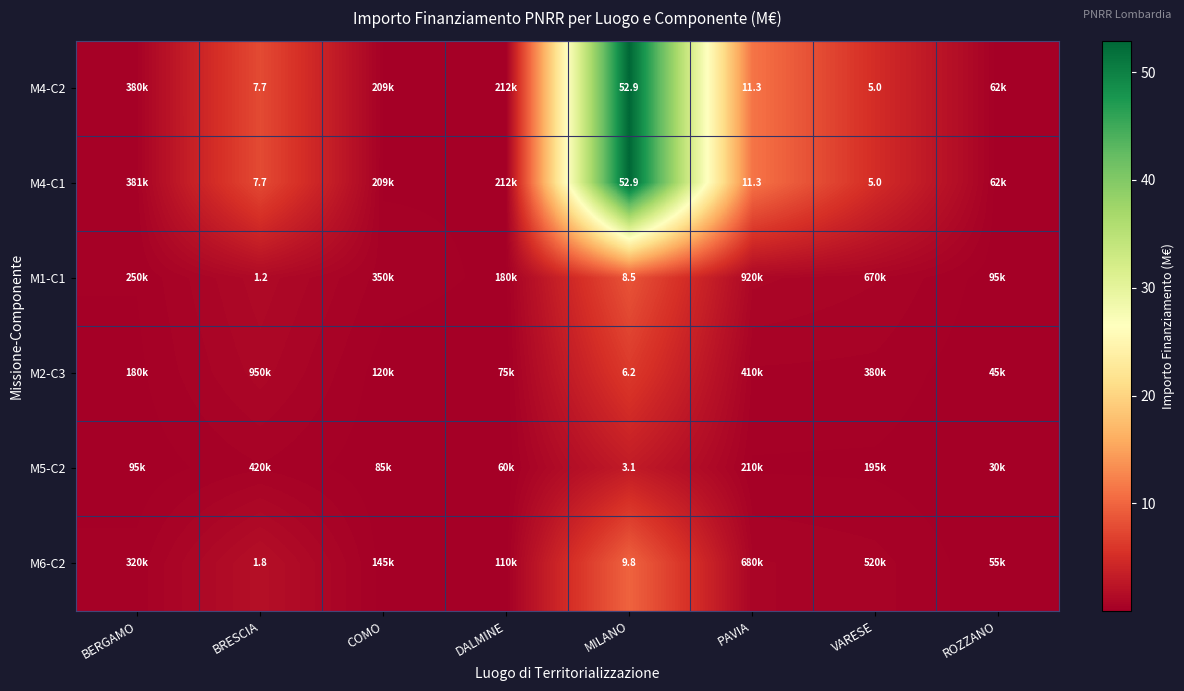

What is the total value across all series at BRESCIA?

19.8